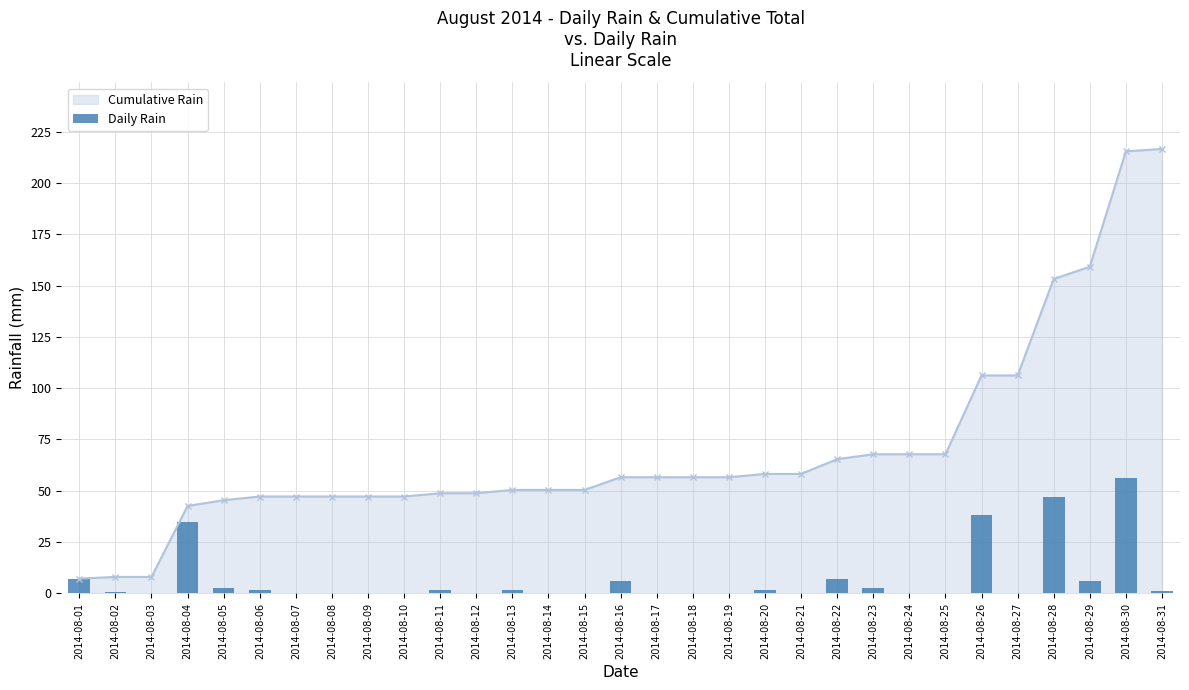

Reading left to right, what are all the values shown in this chart?

7.2	0.8	0.0	34.6	2.8	1.8	0.0	0.0	0.0	0.0	1.6	0.0	1.6	0.0	0.0	6.2	0.0	0.0	0.0	1.6	0.0	7.2	2.4	0.0	0.0	38.4	0.0	47.0	6.0	56.2	1.2